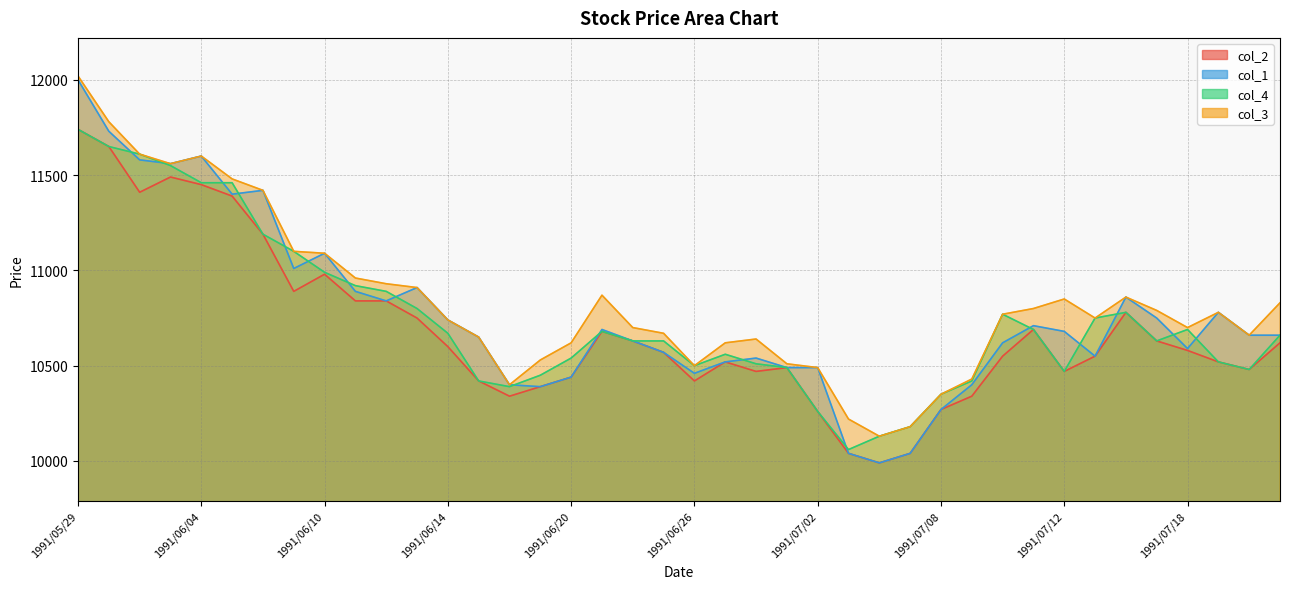

What is the difference between the highest and lowest values at 1991/06/28?

170